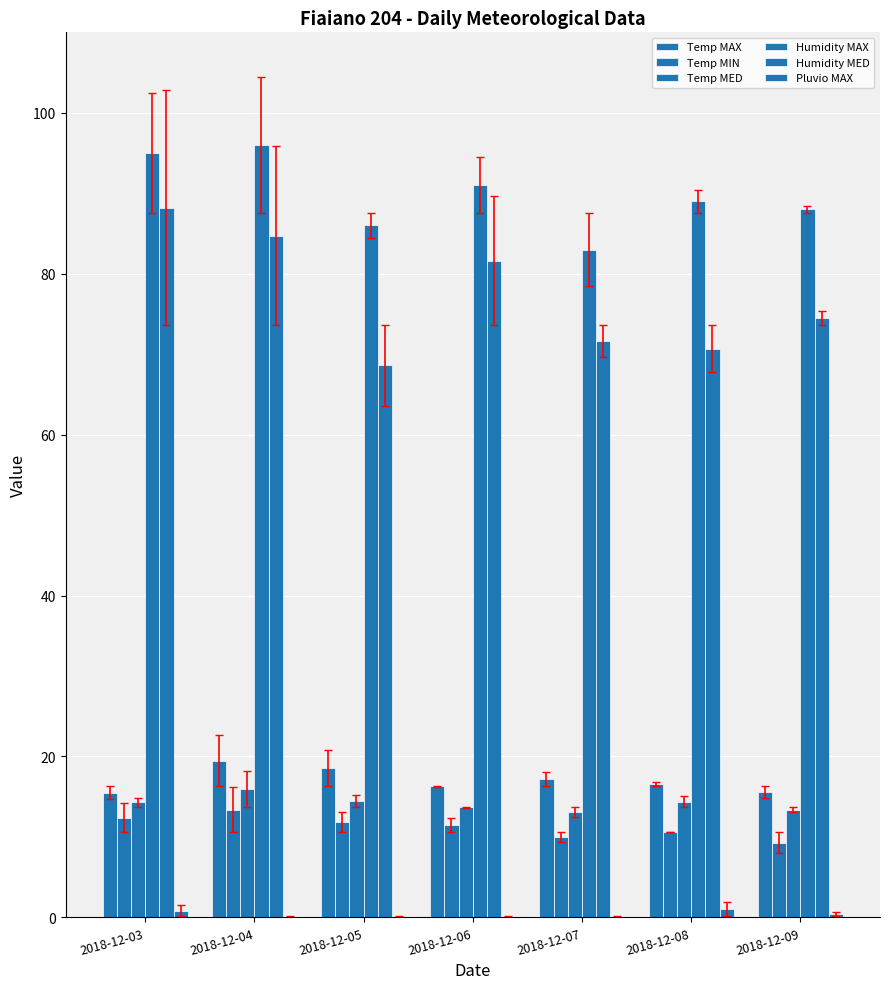

How many groups of bars are there?

7